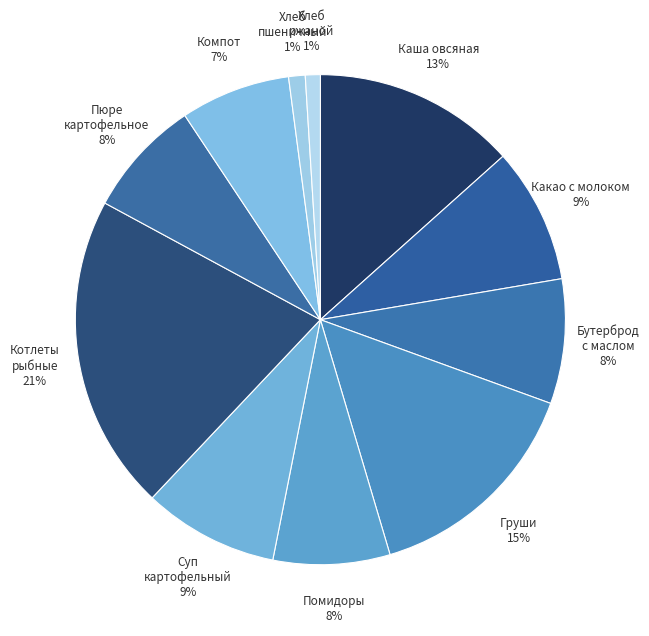

How many segments does this pie chart have?

11